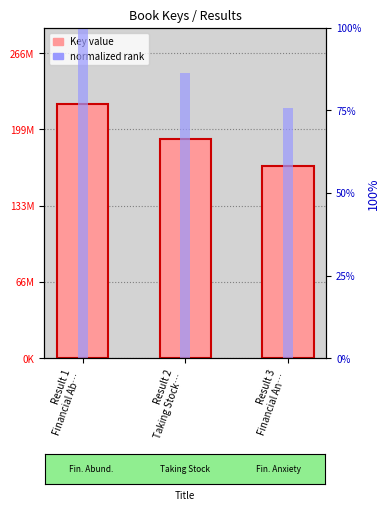

What is the difference between the maximum and minimum values in the Key series?

53890003.0